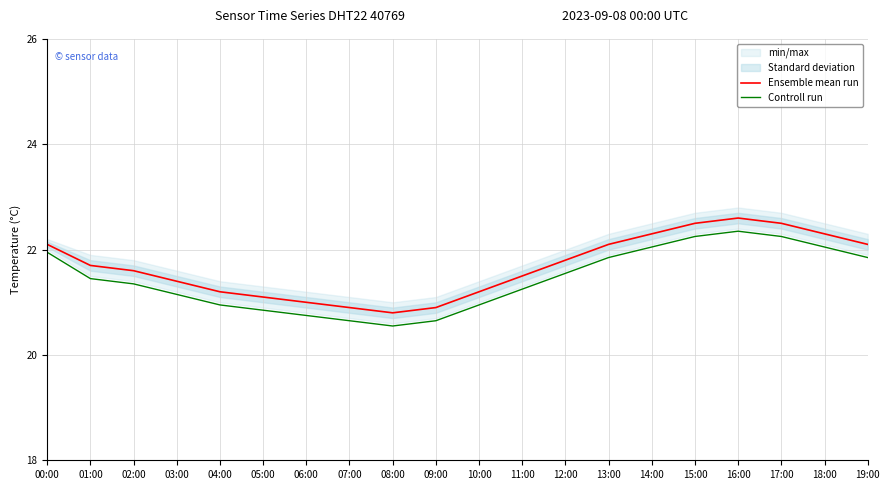

True or false: Ensemble mean run and Controll run intersect in this chart.

False